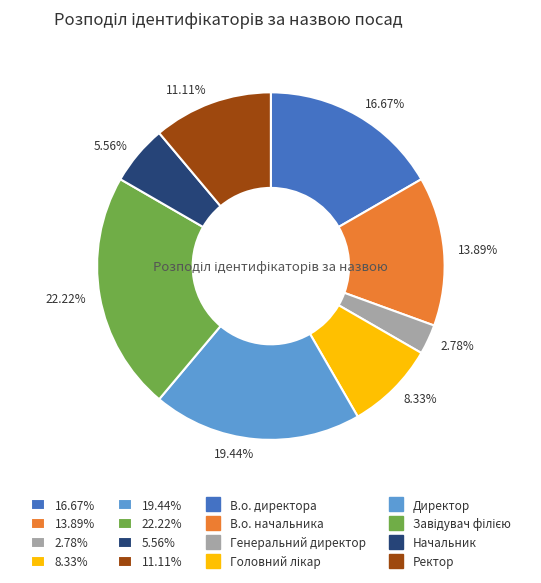

Rank the categories by value from highest to lowest.

22.22%, 19.44%, 16.67%, 13.89%, 11.11%, 8.33%, 5.56%, 2.78%